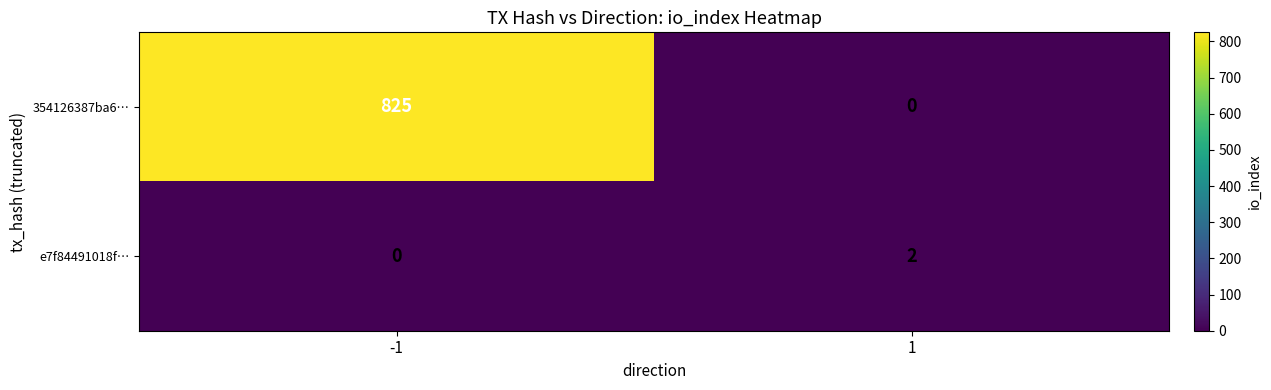

Which series has the widest spread of values?

354126387ba6…